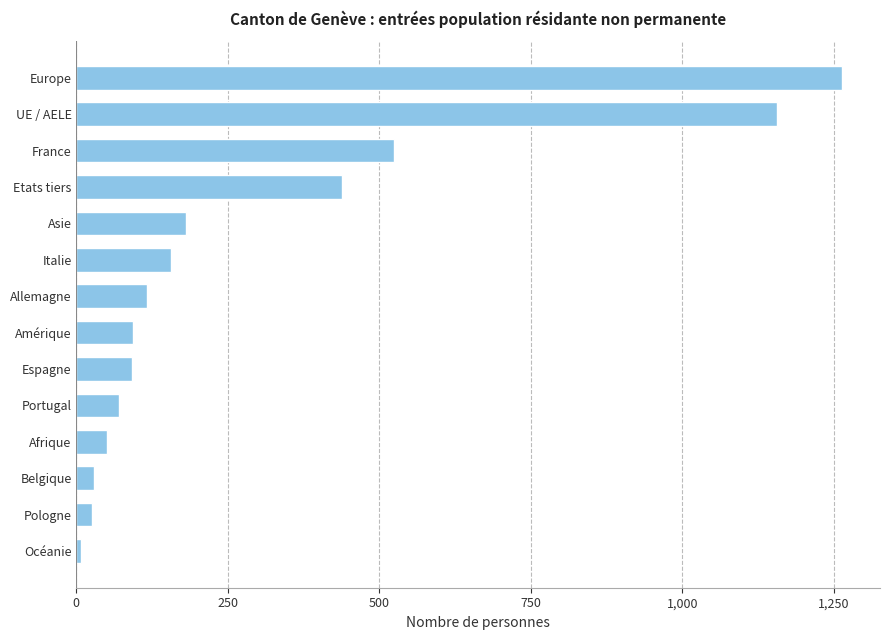

Where is the data nearest to the value 635?

France